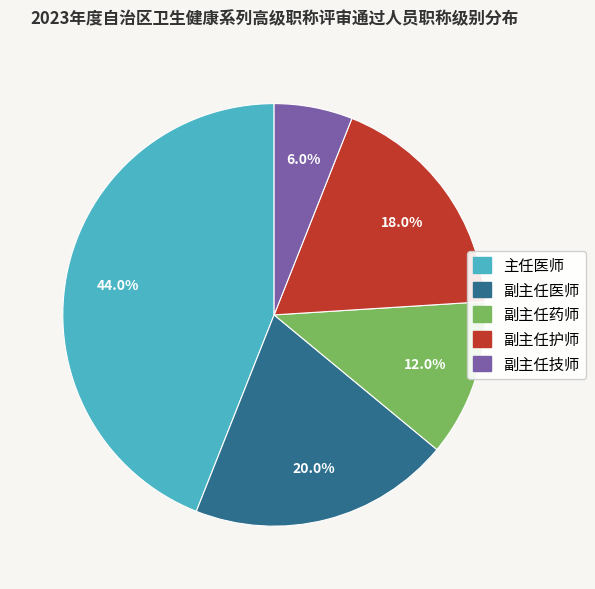

To the nearest percent, what is the difference between the 副主任技师 and 副主任药师 slice percentages?

6%